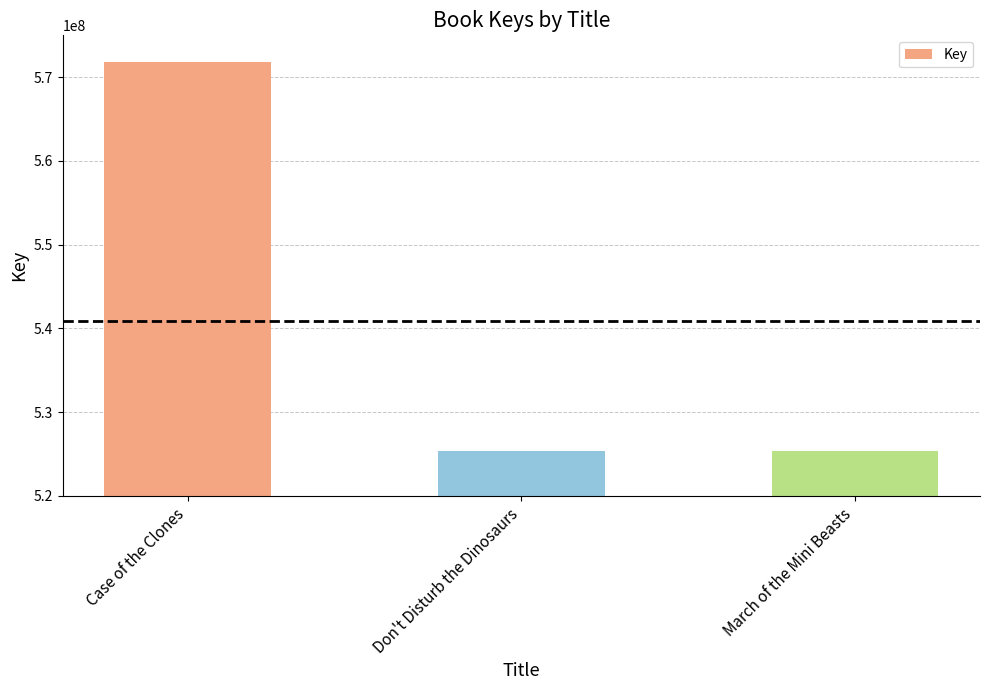

The value at March of the Mini Beasts is 525372757. True or false?

True